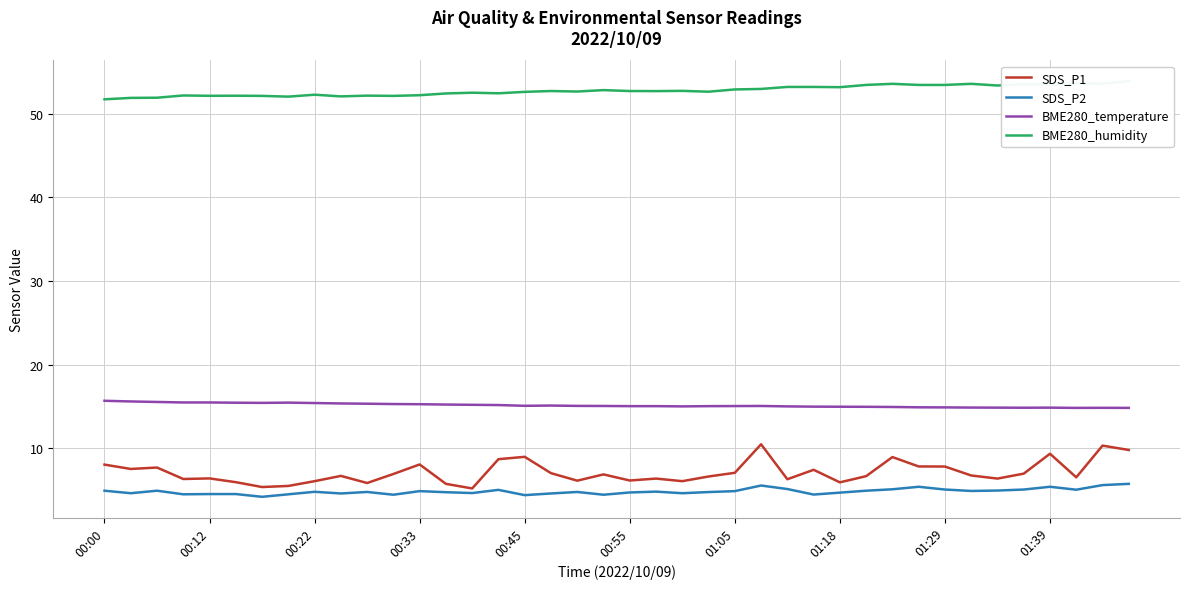

Is the value of SDS_P2 at 17 greater than the value of SDS_P1 at 17?

No